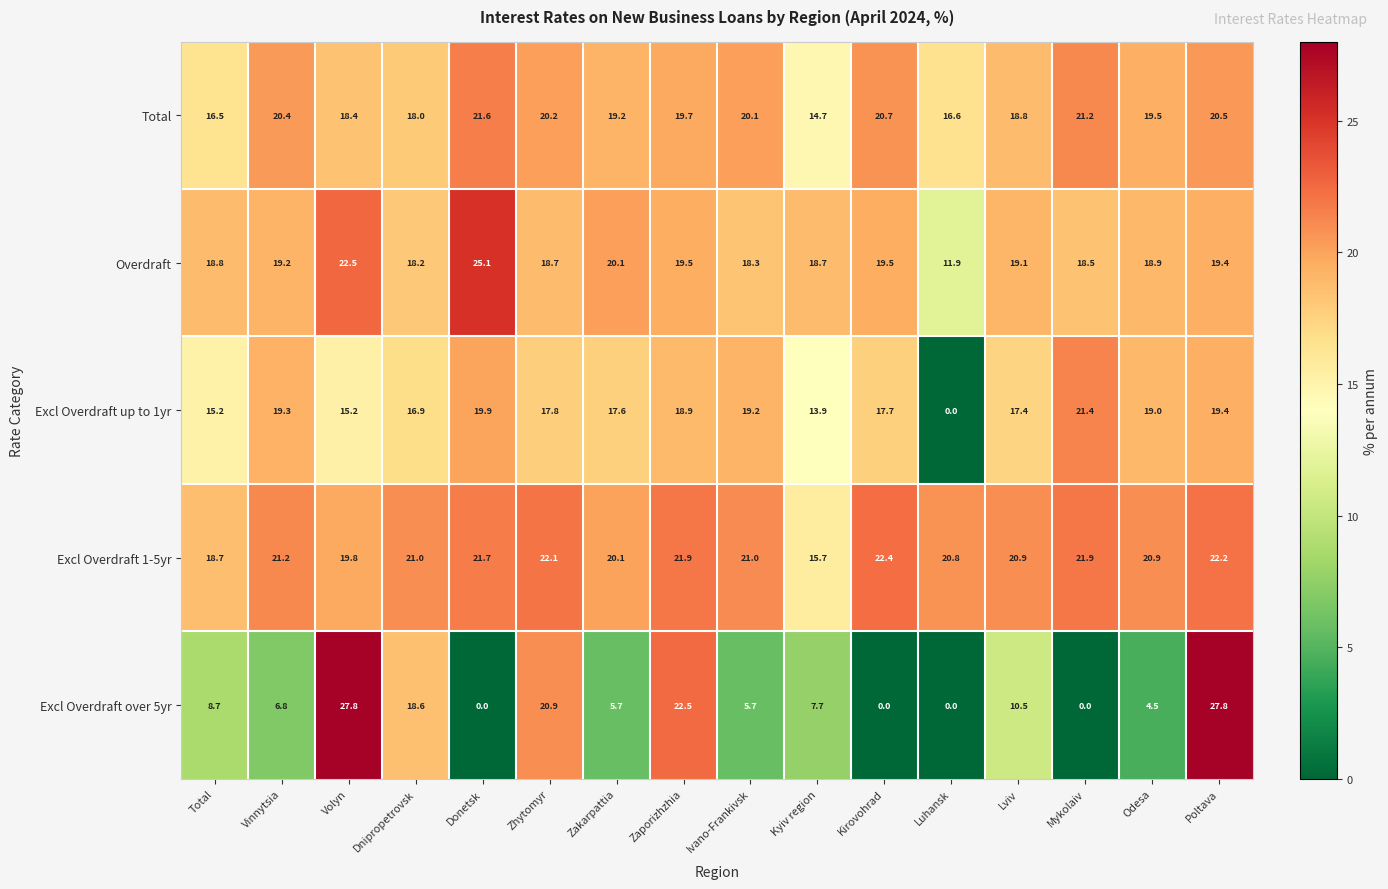

What is the sum of all Excl Overdraft 1-5yr values?

332.3